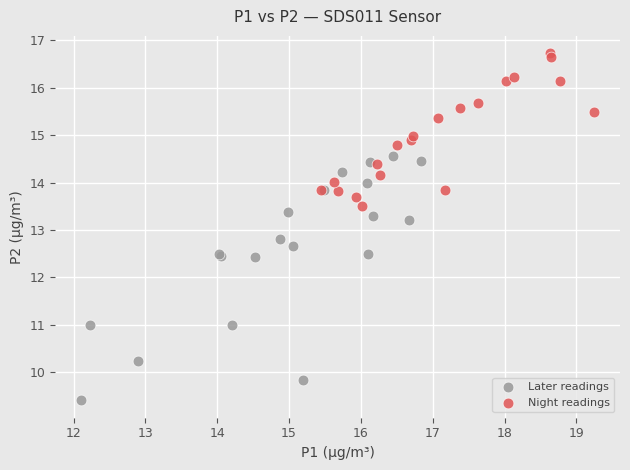

Which series contains the highest Y value?

Night readings